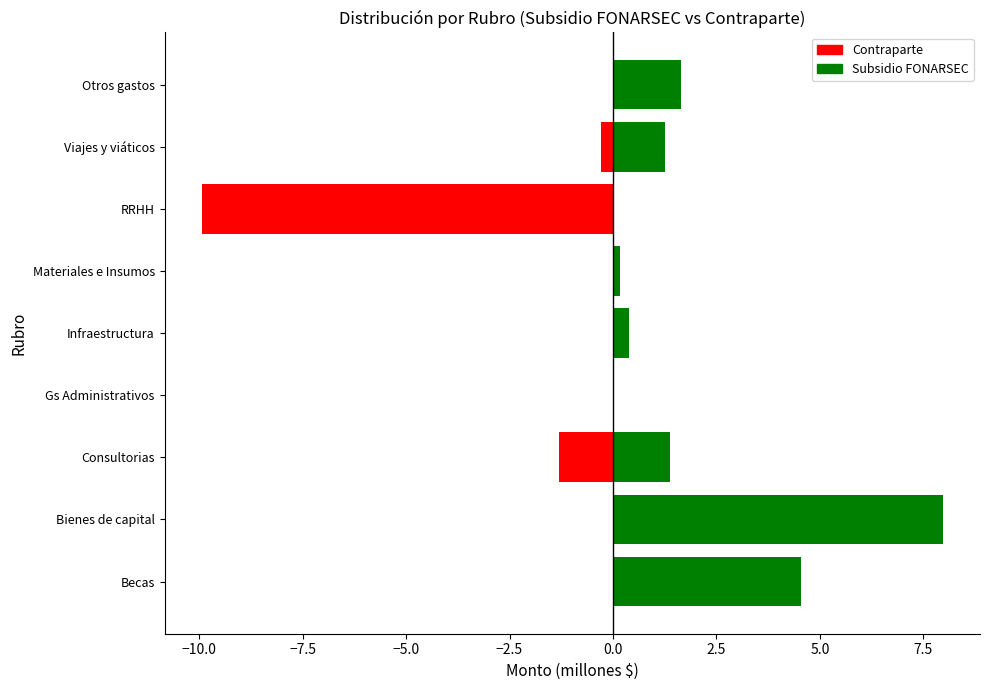

What is the difference between the maximum and minimum values in the Subsidio FONARSEC series?

8.0